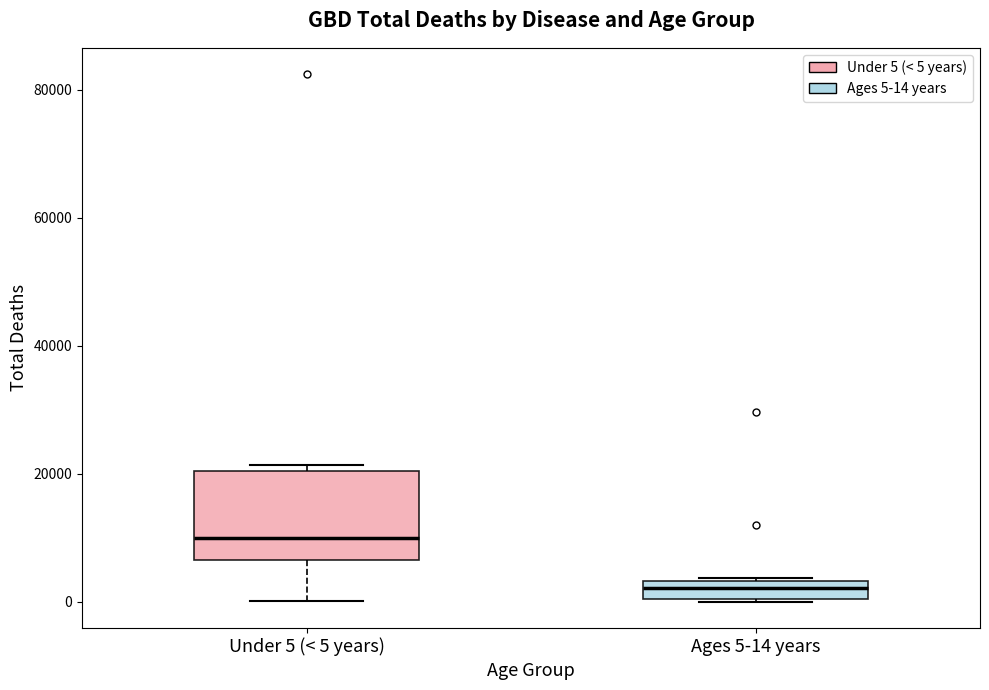

Which box is the tallest, from its lower edge to its upper edge?

Under 5 (< 5 years)